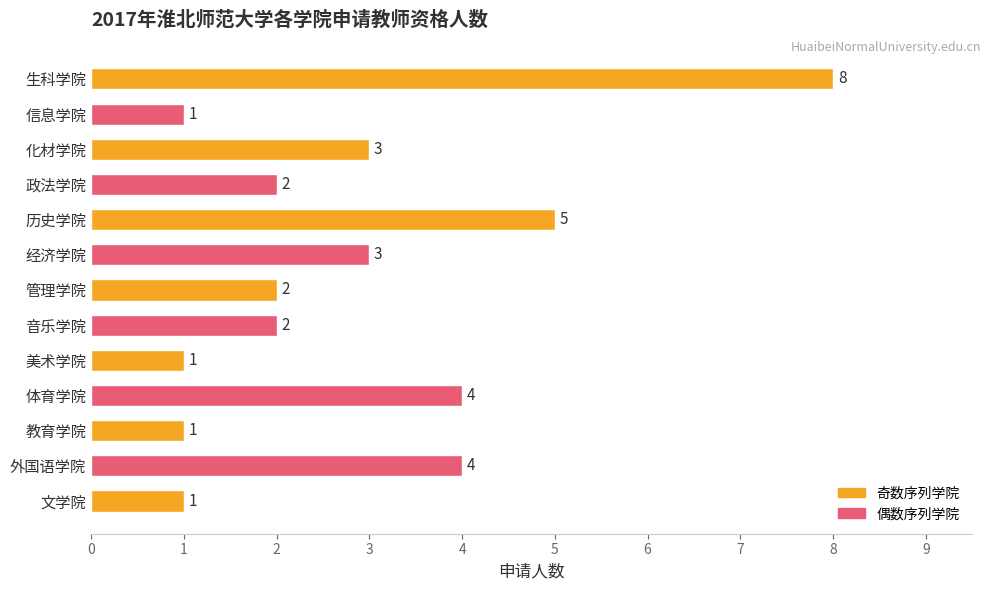

Which has a higher value, 经济学院 or 文学院?

经济学院